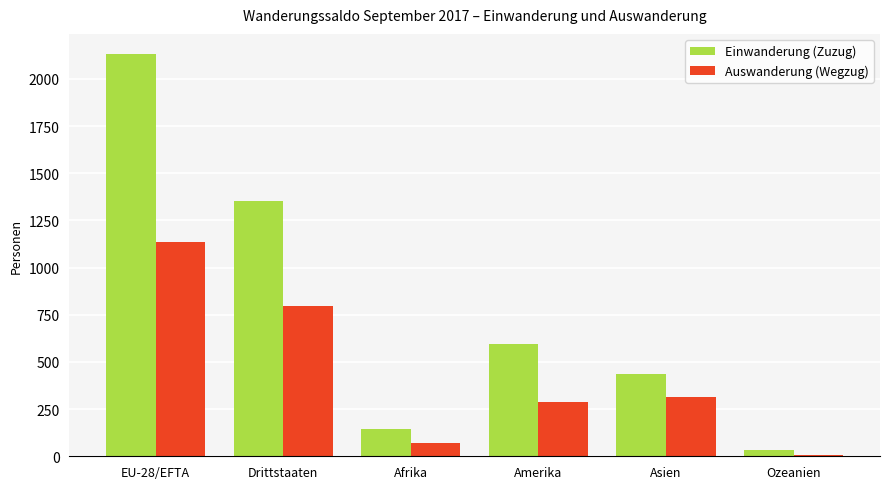

Rank the categories by Einwanderung (Zuzug) value from lowest to highest.

Ozeanien, Afrika, Asien, Amerika, Drittstaaten, EU-28/EFTA